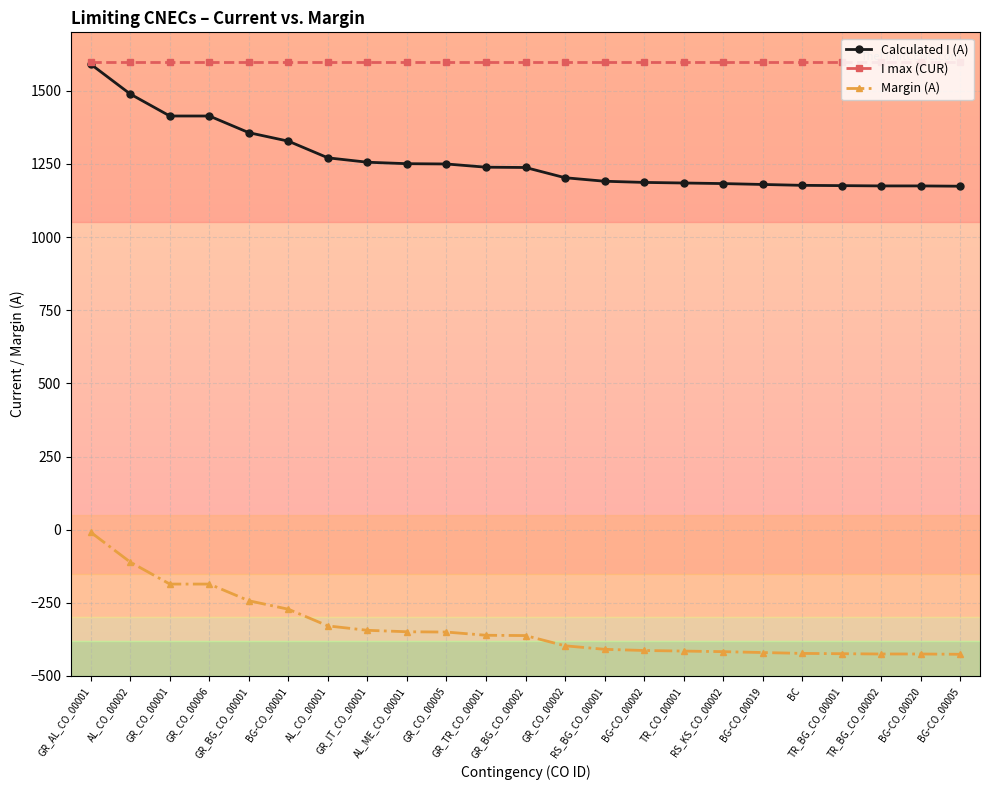

True or false: I max (CUR) and Margin (A) intersect in this chart.

False